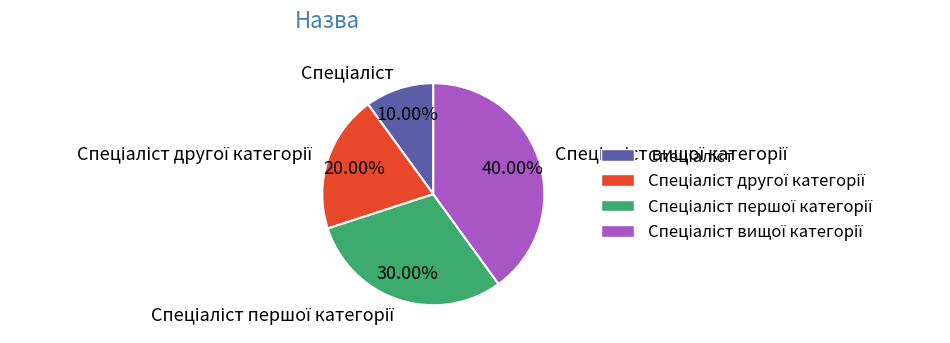

Is there a majority slice in this chart?

No